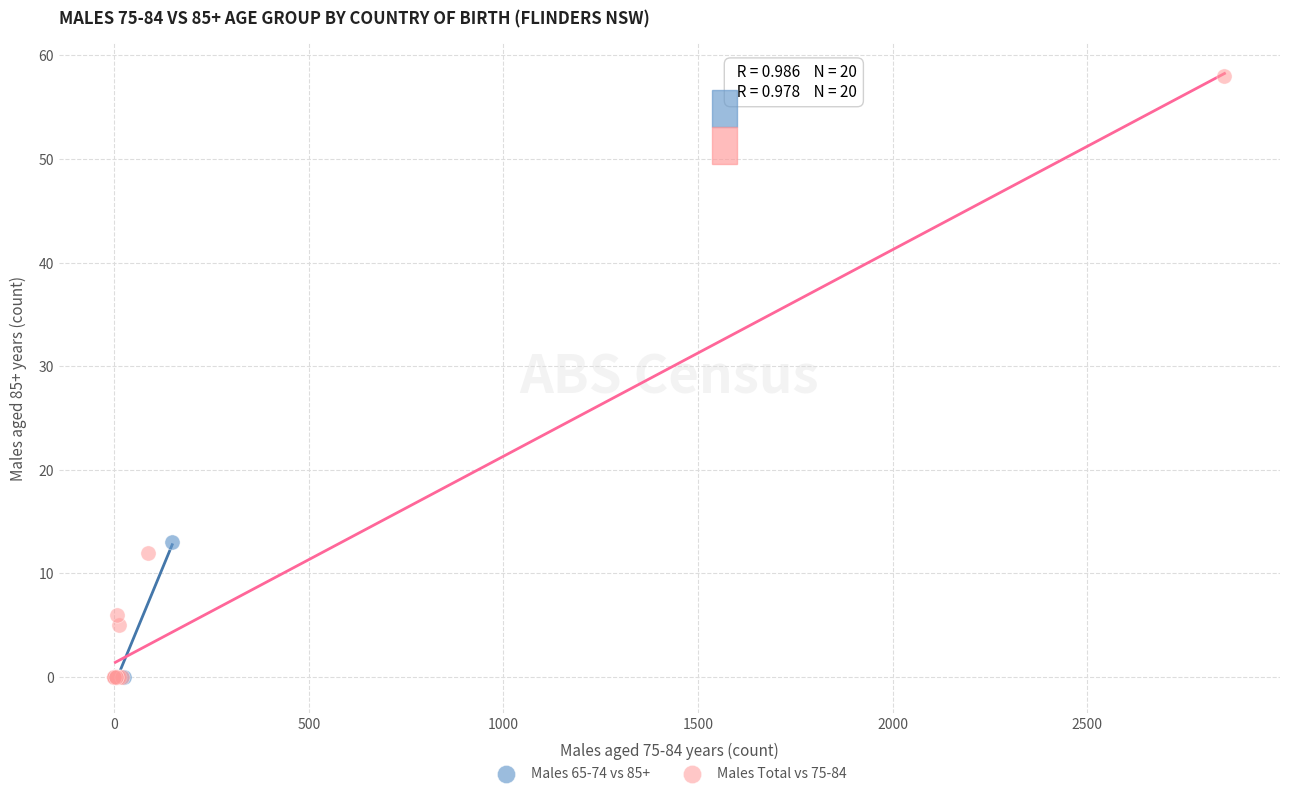

Which series reaches the maximum Y coordinate?

Males Total vs 75-84